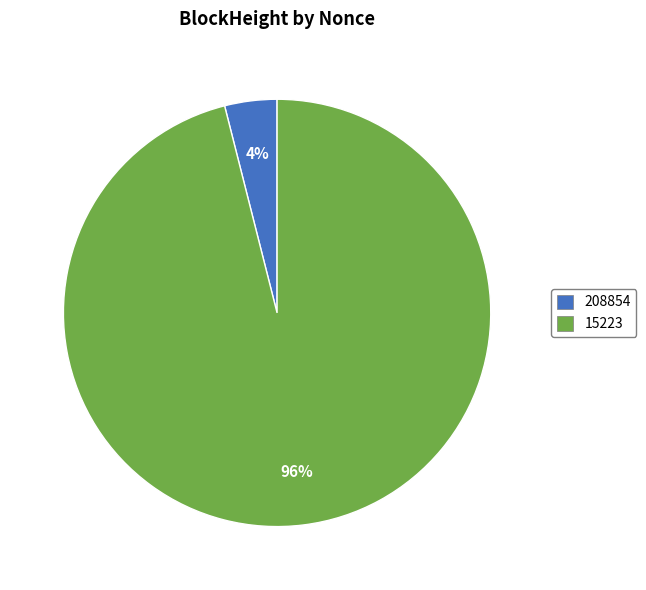

Is it true that 15223 is 85% of the pie?

False